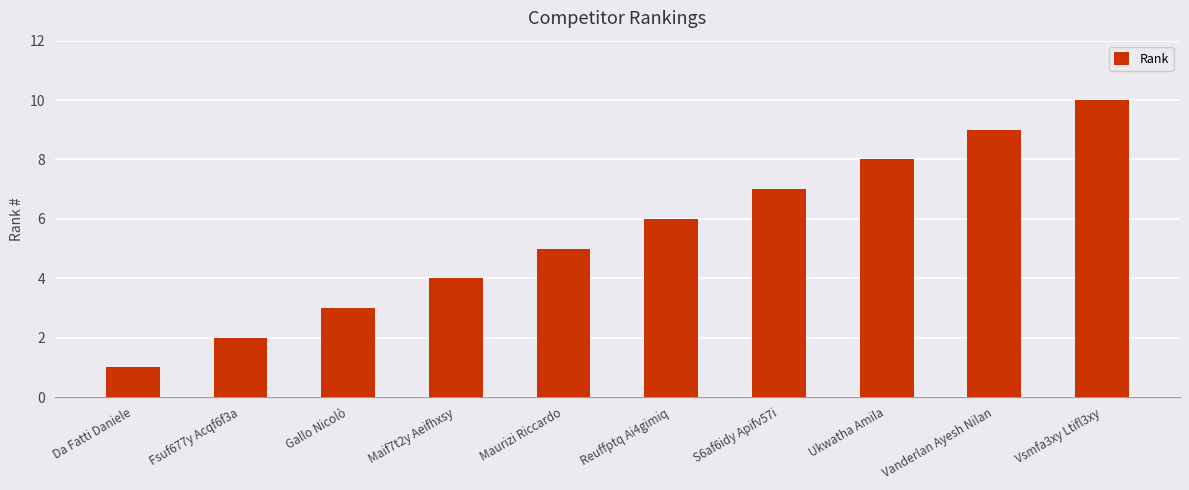

How many distinct data groups are displayed?

1